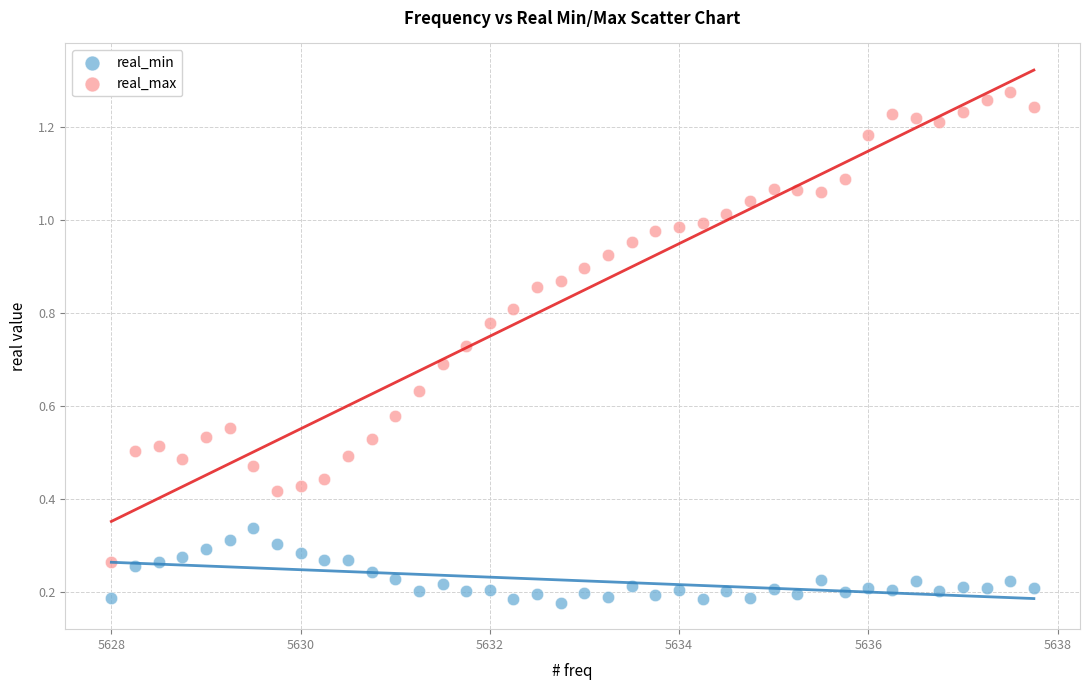

Which series has the largest Y range (max minus min)?

real_max